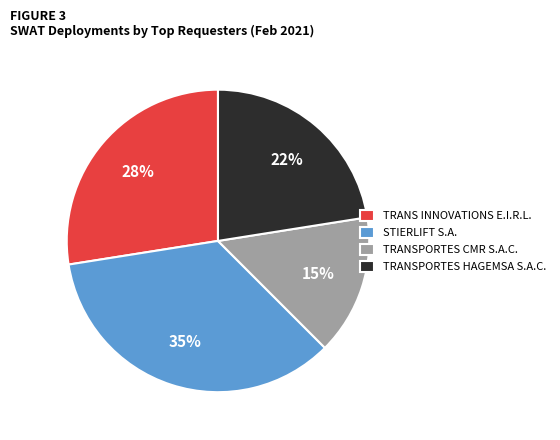

True or false: TRANSPORTES HAGEMSA S.A.C. accounts for 22% of the total.

True